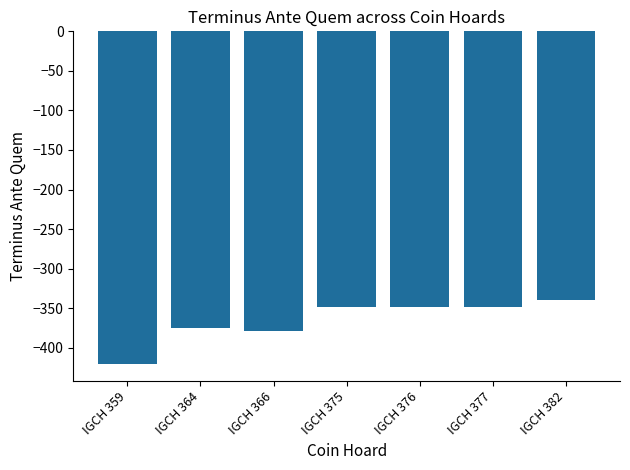

At which label is the value closest to -380?

IGCH 366